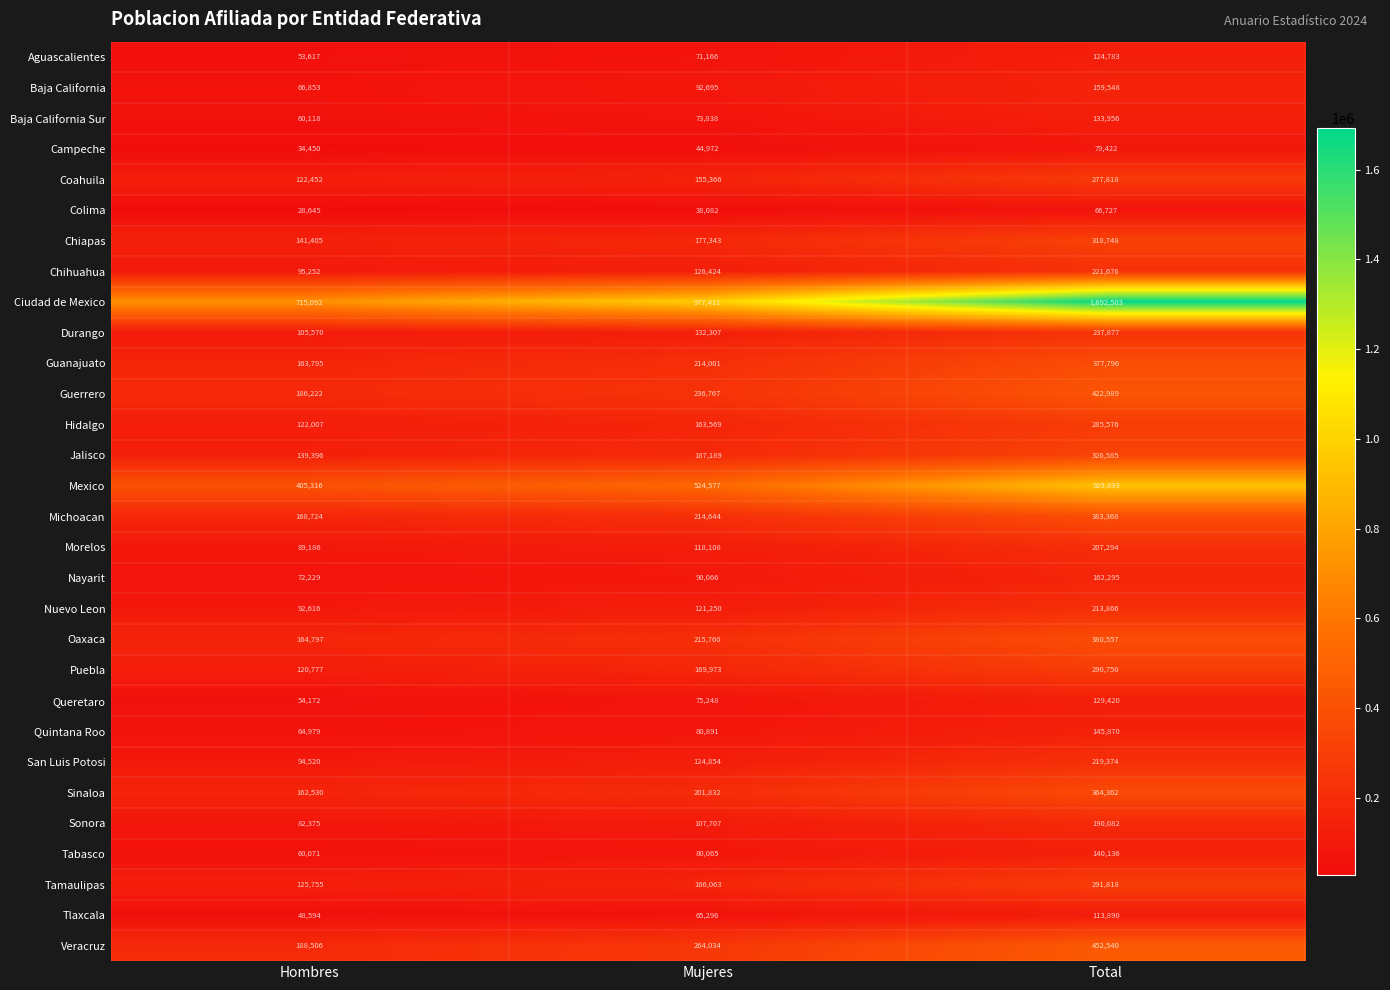

Which category has the lowest value across all series?

Hombres